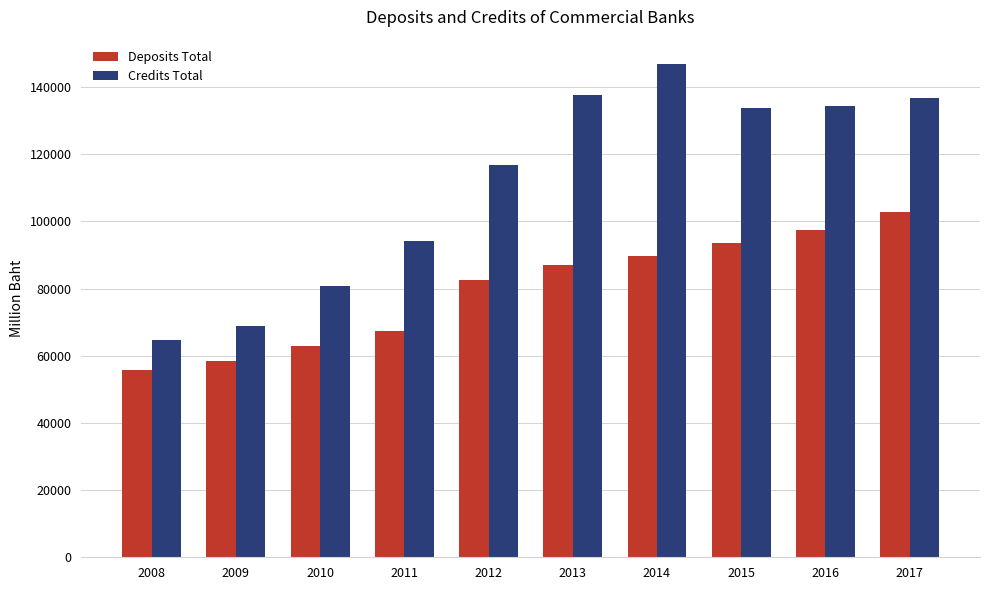

Rank the categories by Deposits Total value from highest to lowest.

2017, 2016, 2015, 2014, 2013, 2012, 2011, 2010, 2009, 2008